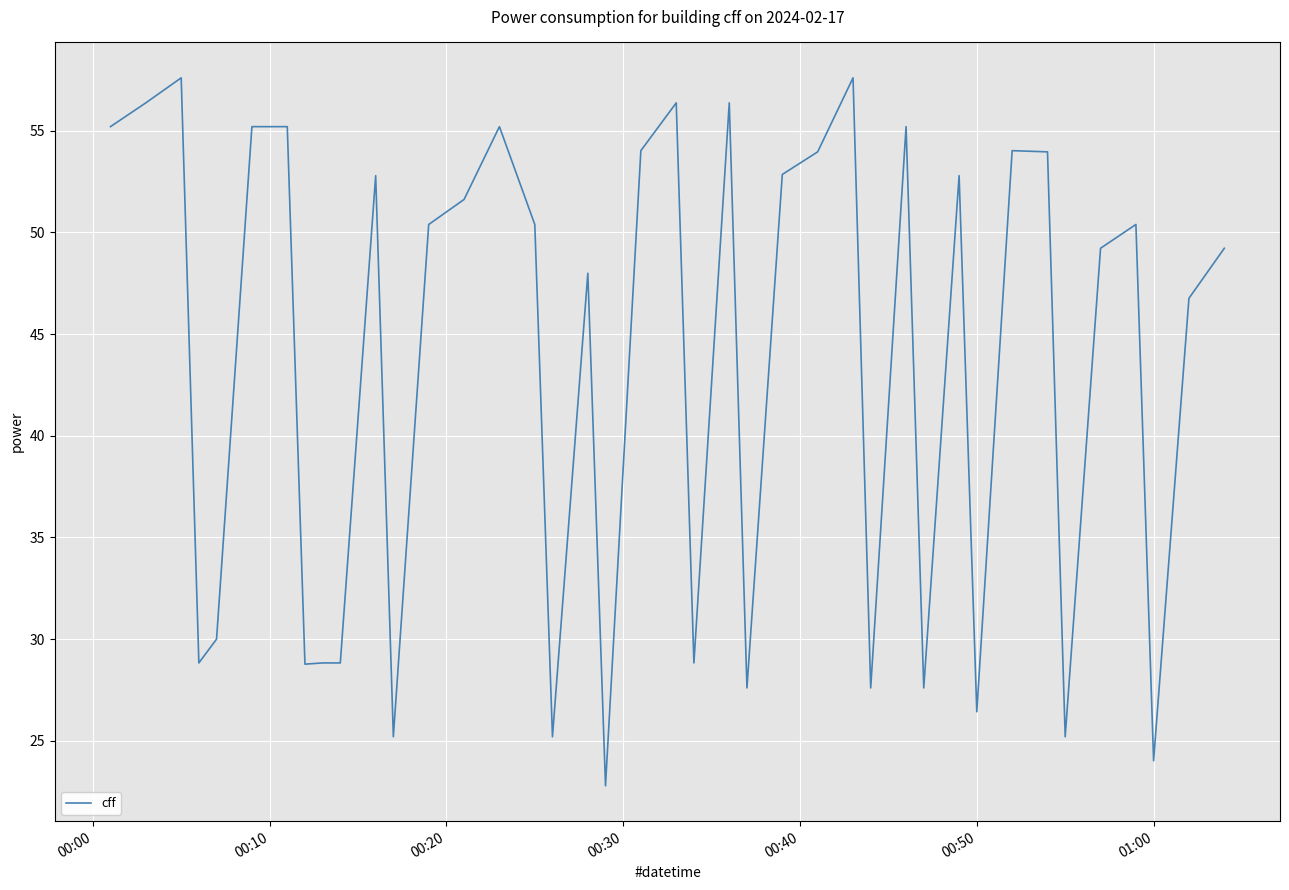

What is the maximum value shown in the chart?

57.6